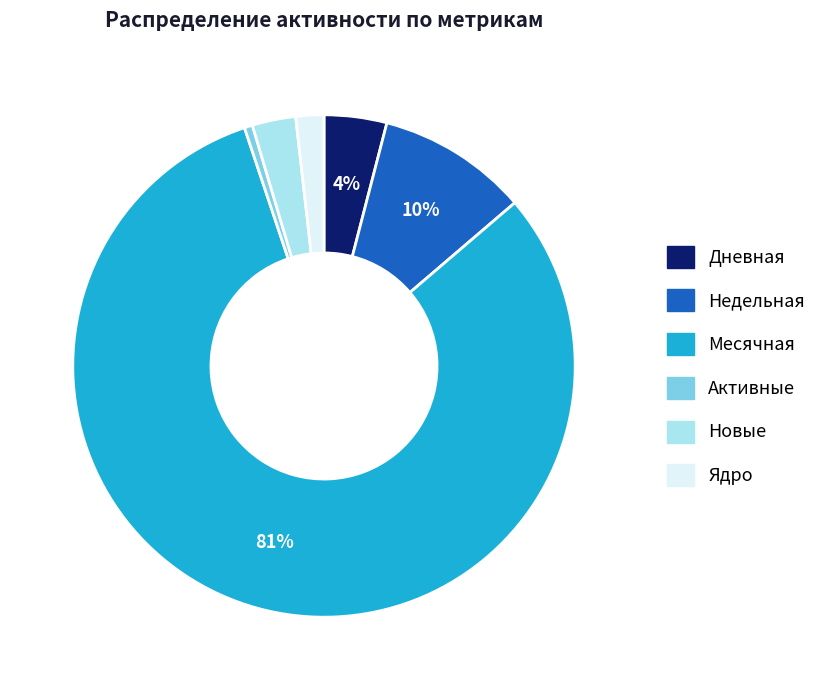

Is there any slice that represents more than half of the pie?

Yes